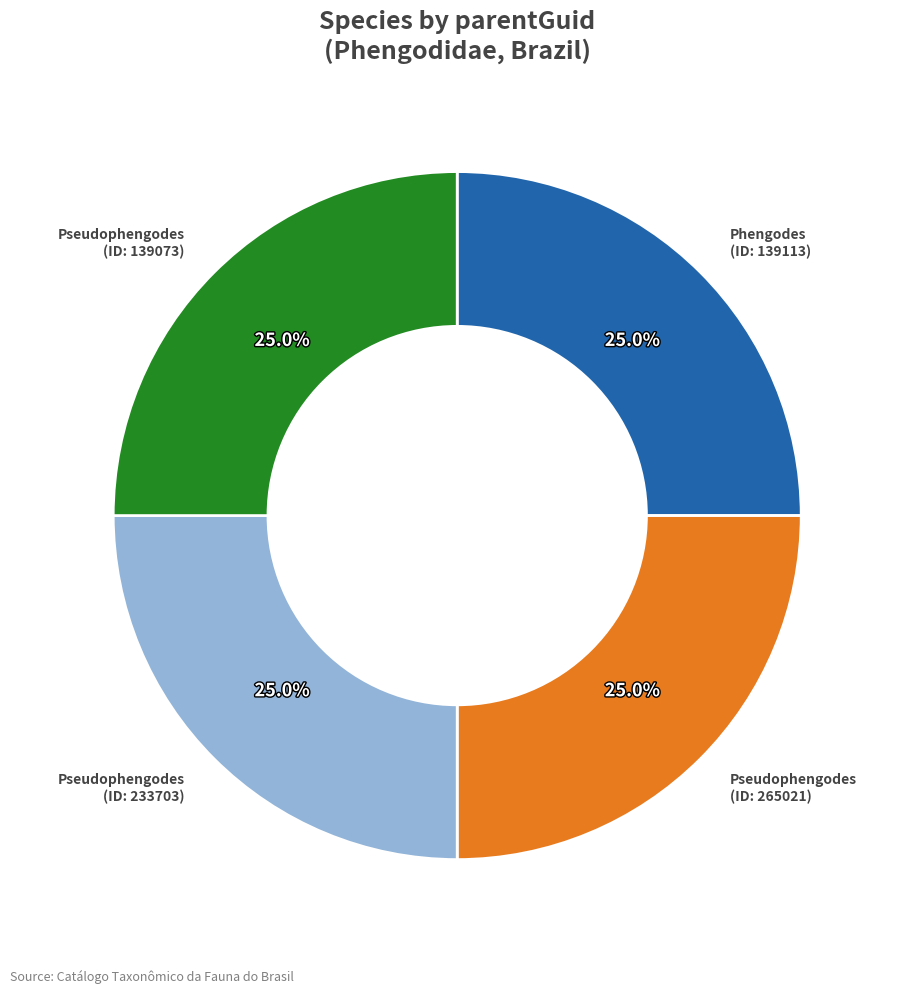

Does any single category account for the majority?

No